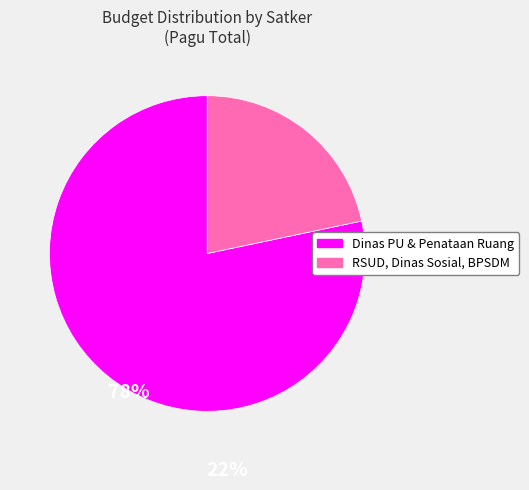

Is there any slice that represents more than half of the pie?

Yes